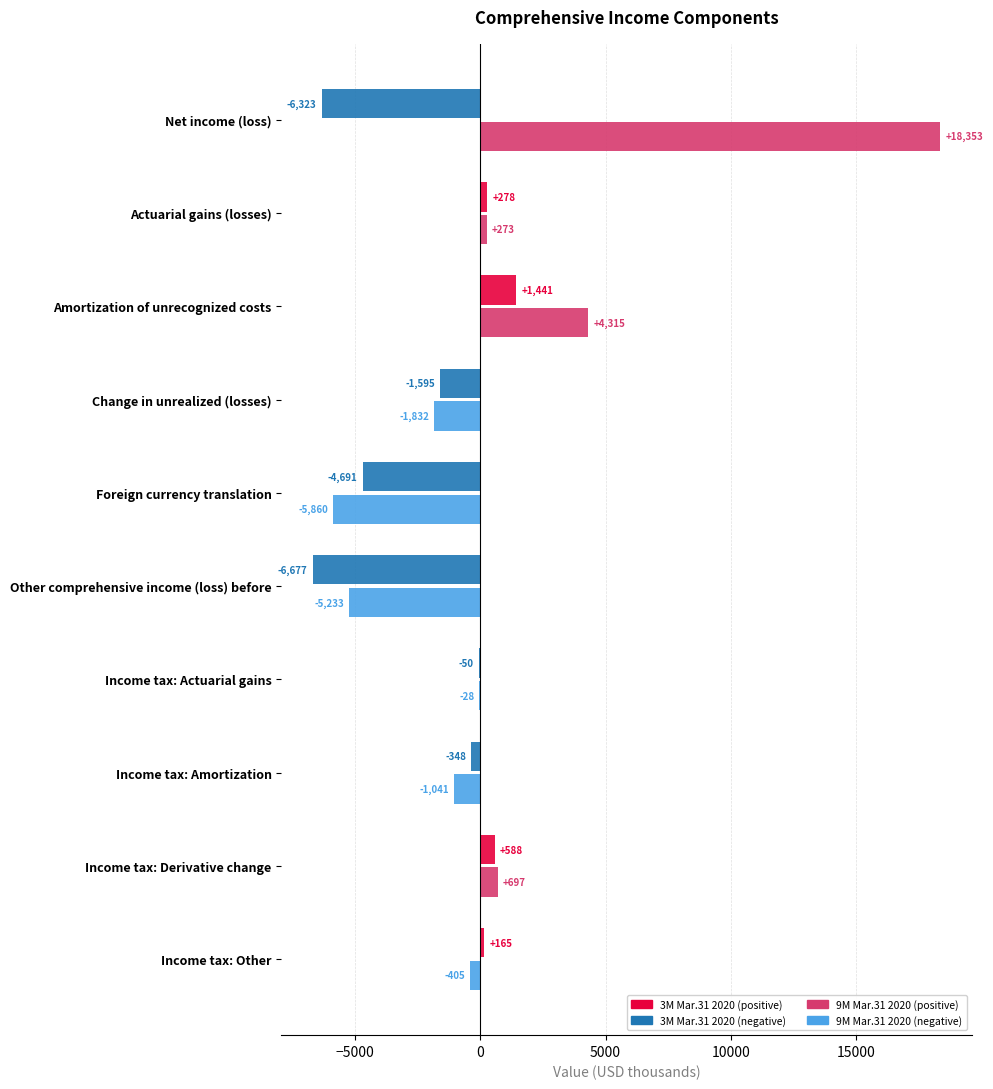

At 5000, list the series in order from largest to smallest.

9M Mar.31 2020, 3M Mar.31 2020